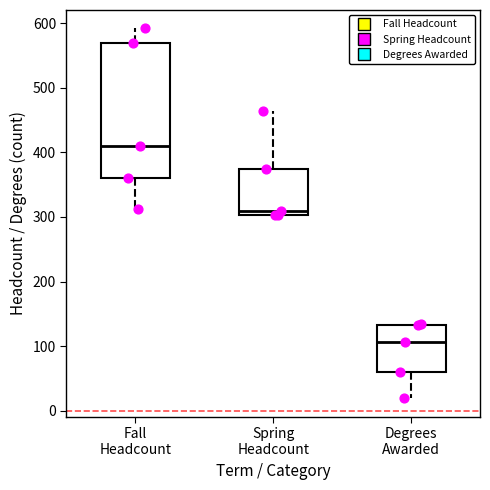

Where does the median line of the box for Degrees Awarded sit on the y-axis? The values are not printed on the chart, so give them approximately, as read against the axis.

110